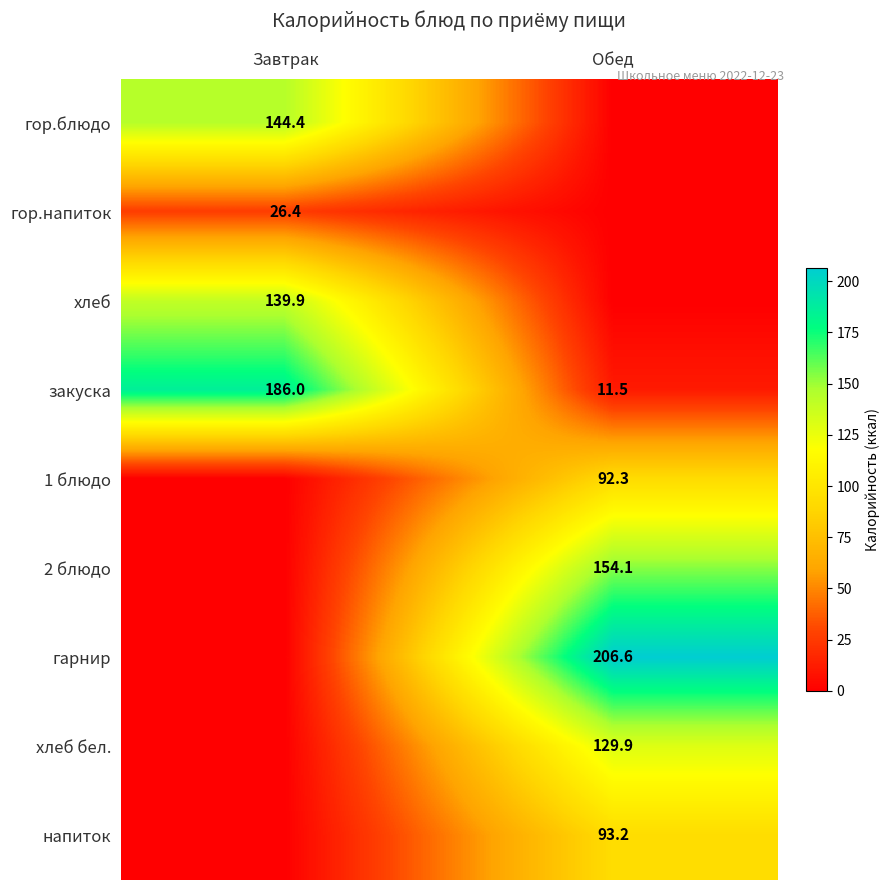

Is it true that закуска equals 92.3 at Завтрак?

False